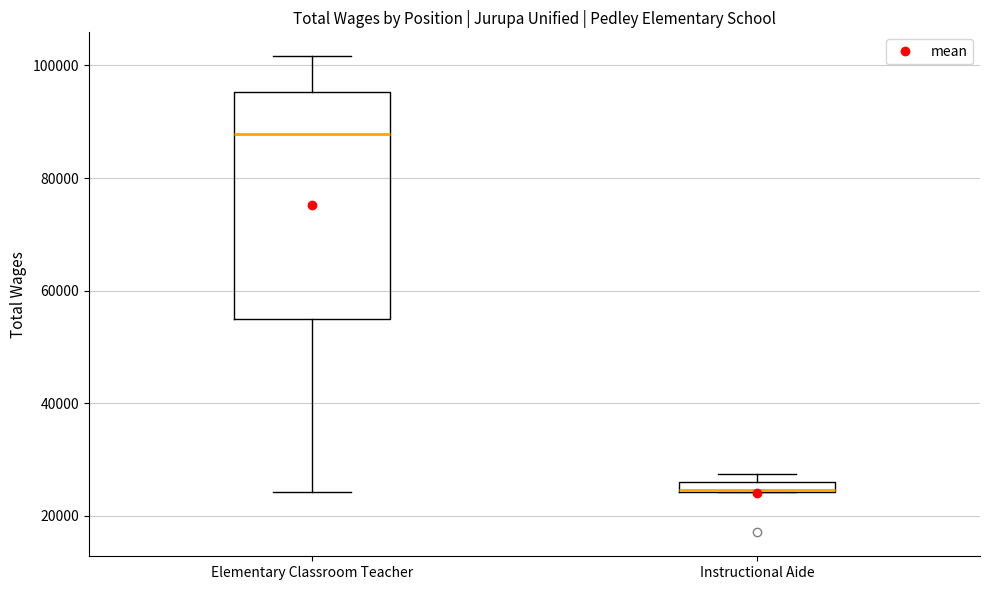

Where is the lower edge of the box for Instructional Aide on the y-axis? The values are not printed on the chart, so give them approximately, as read against the axis.

24000